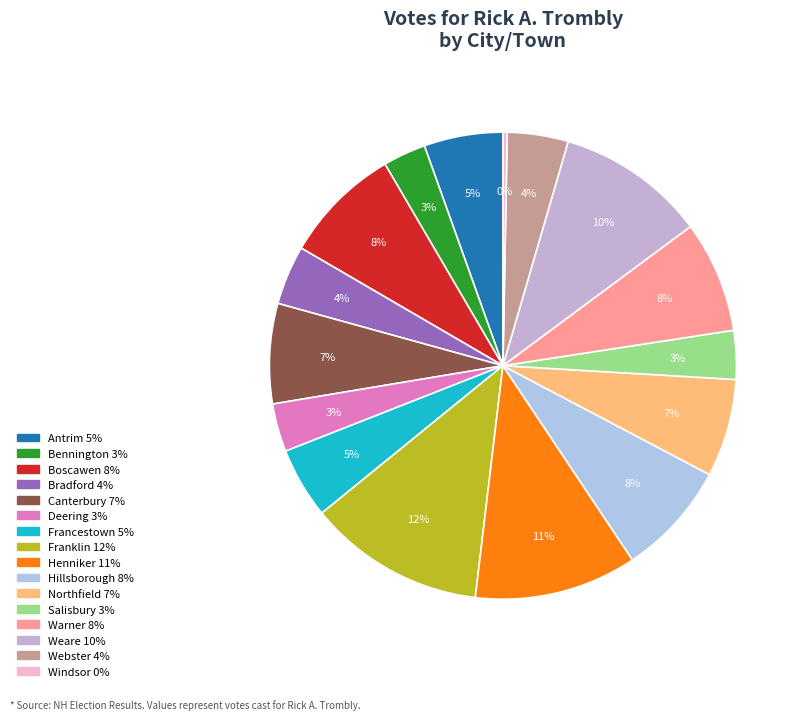

What percentage is the Canterbury slice, to the nearest percent?

7%